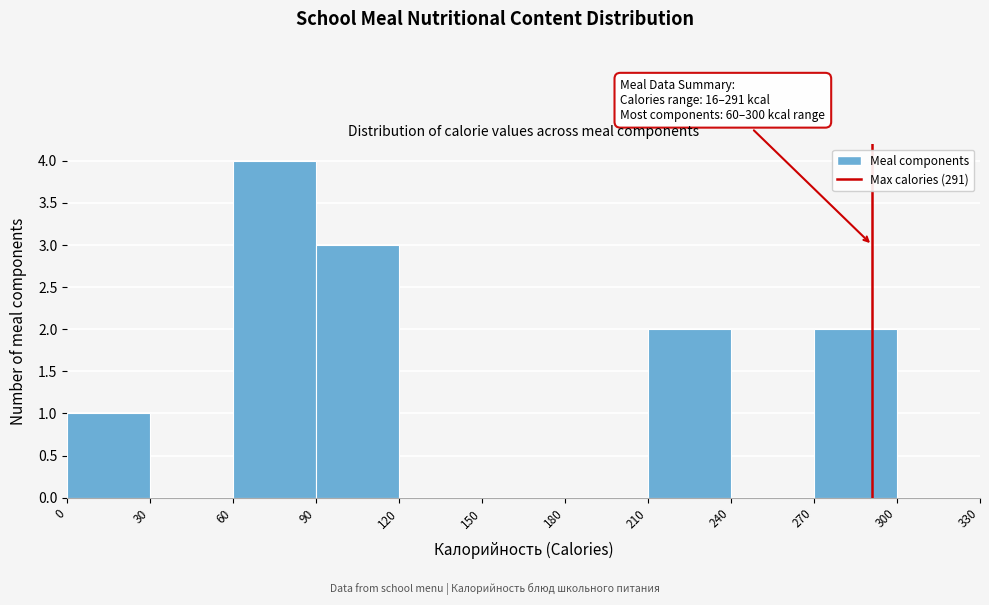

Which range on the x-axis has the tallest bar?

60 to 90